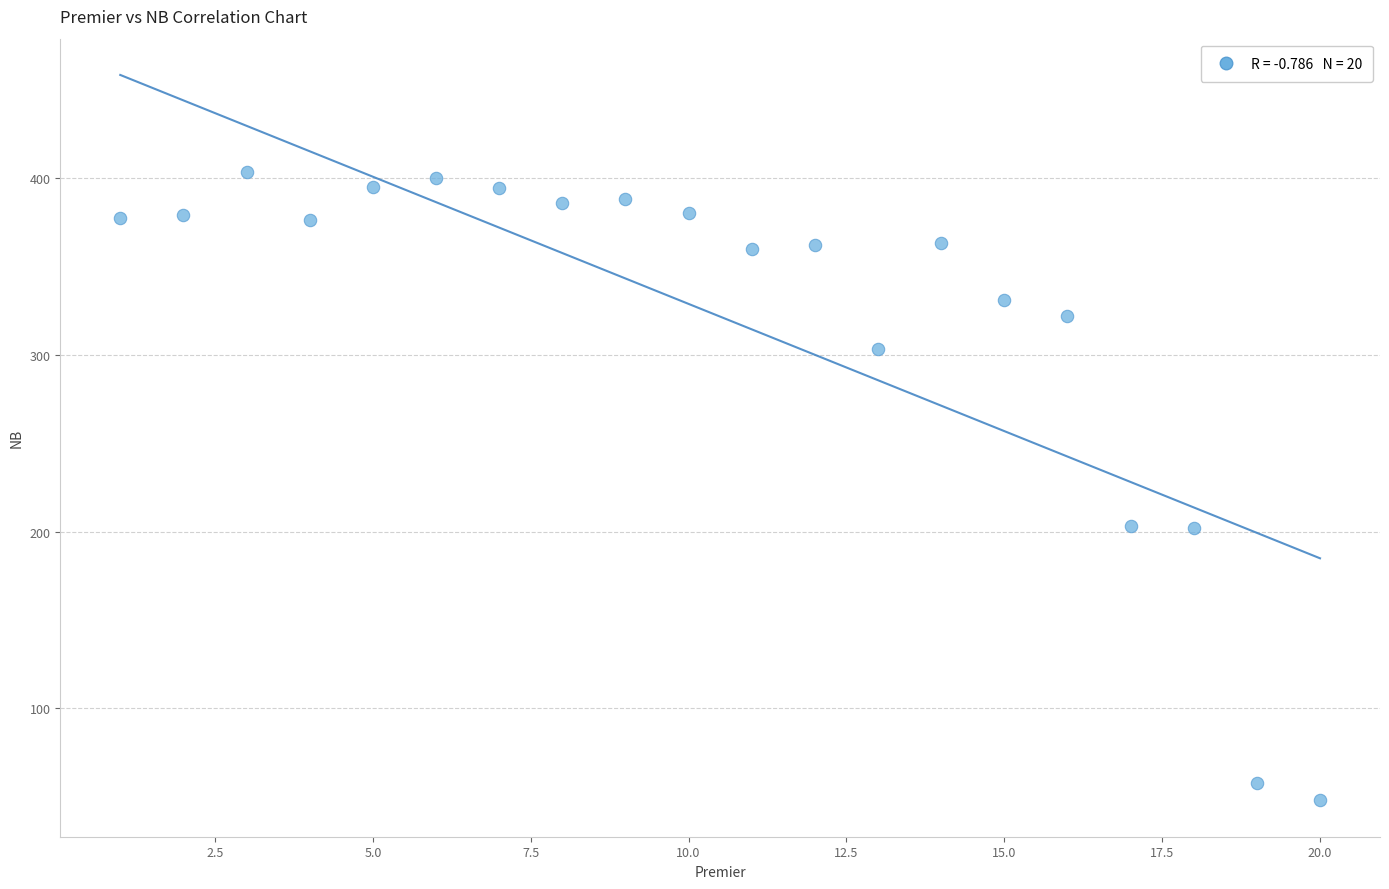

What is the range of Y values (max minus min)?

355